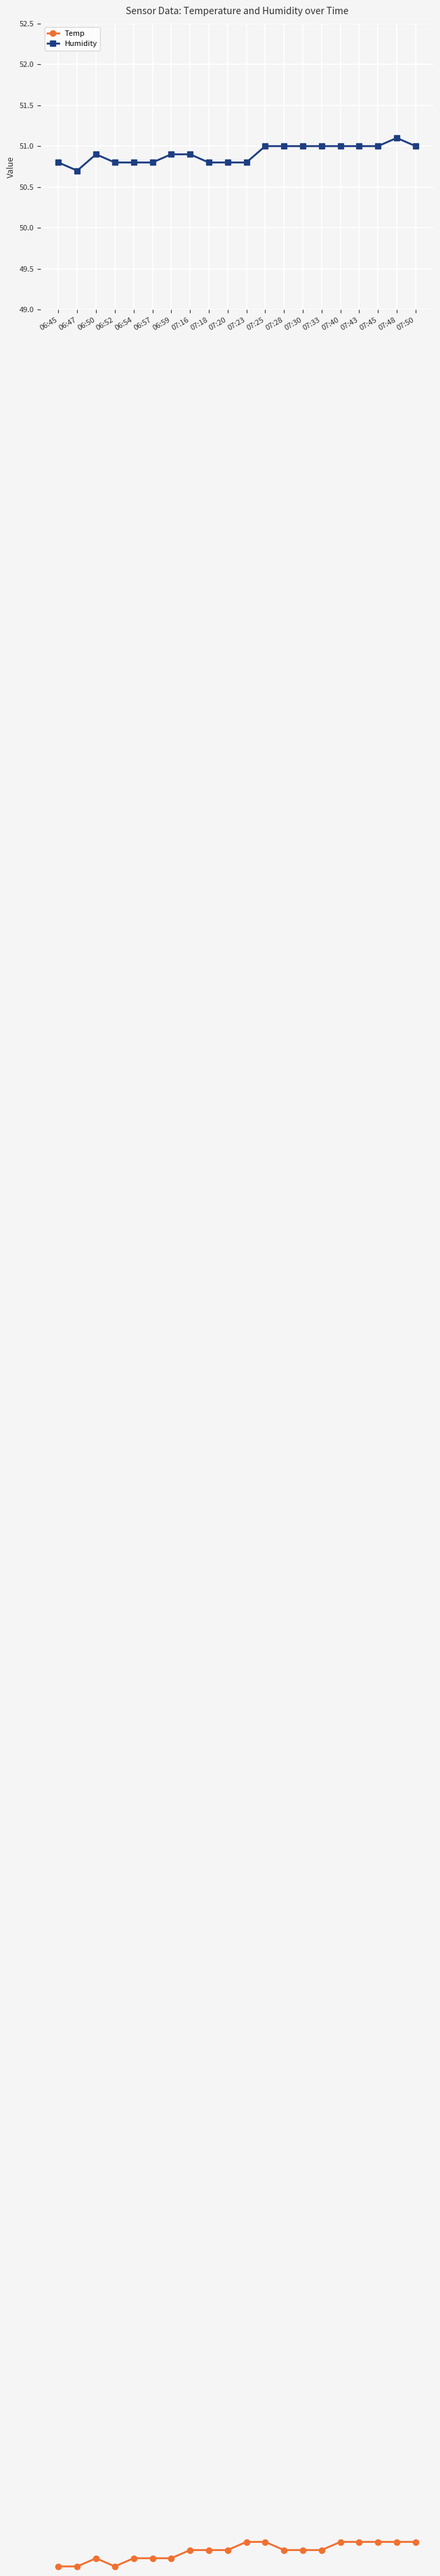

What is the difference between the Temp values at 06:59 and 06:45?

0.1